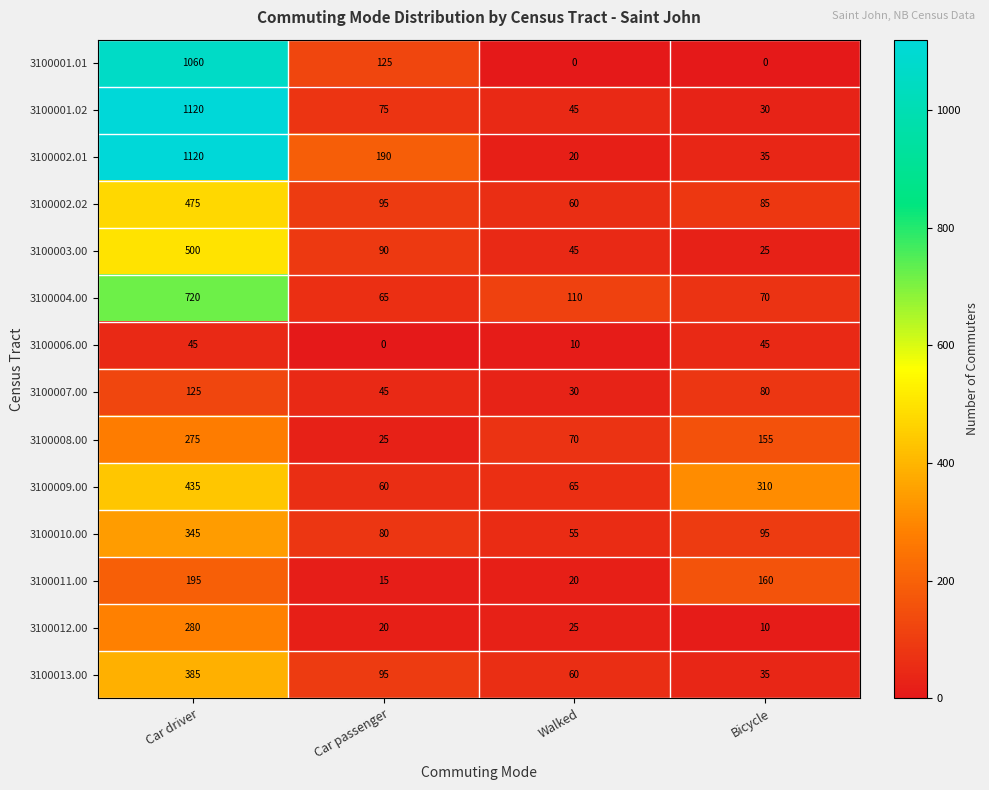

Which series has the widest spread of values?

3100002.01